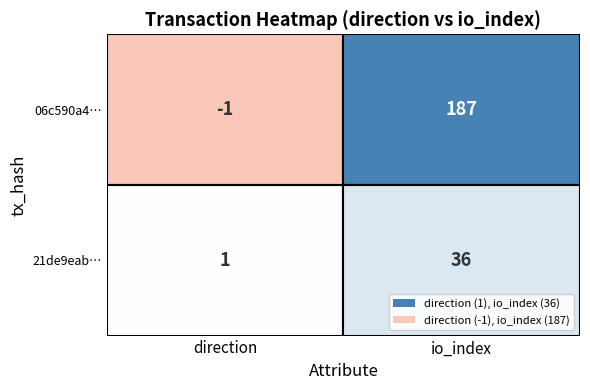

Is the value of 21de9eabfb3d782844be57d6001bd3af63f0c07 at 1 greater than the value of 06c590a4ea392269cb4a8ab952833efd47aedc4 at 1?

No